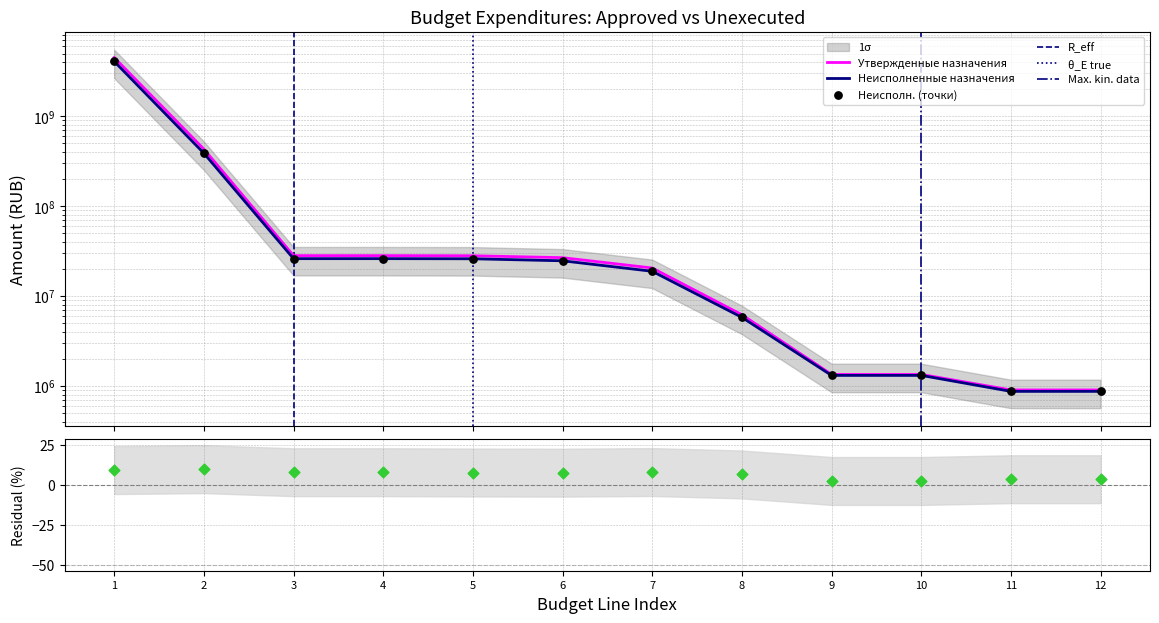

Which series has the largest total across all categories?

Утвержденные назначения